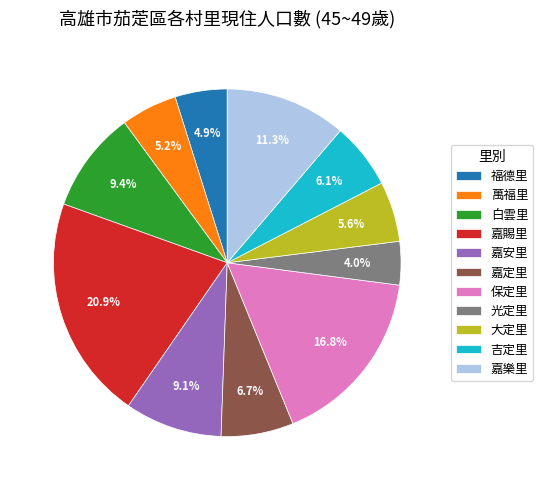

How much of the chart is everything except 嘉樂里?

88.7%